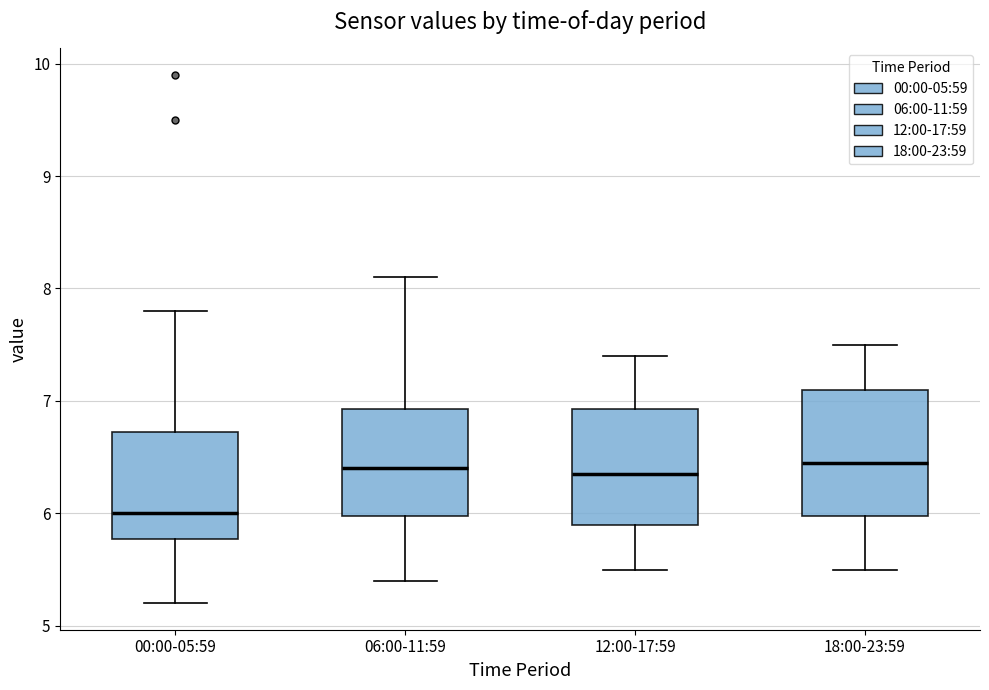

Where does the lower whisker of the box for 00:00-05:59 end on the y-axis? The values are not printed on the chart, so give them approximately, as read against the axis.

5.2